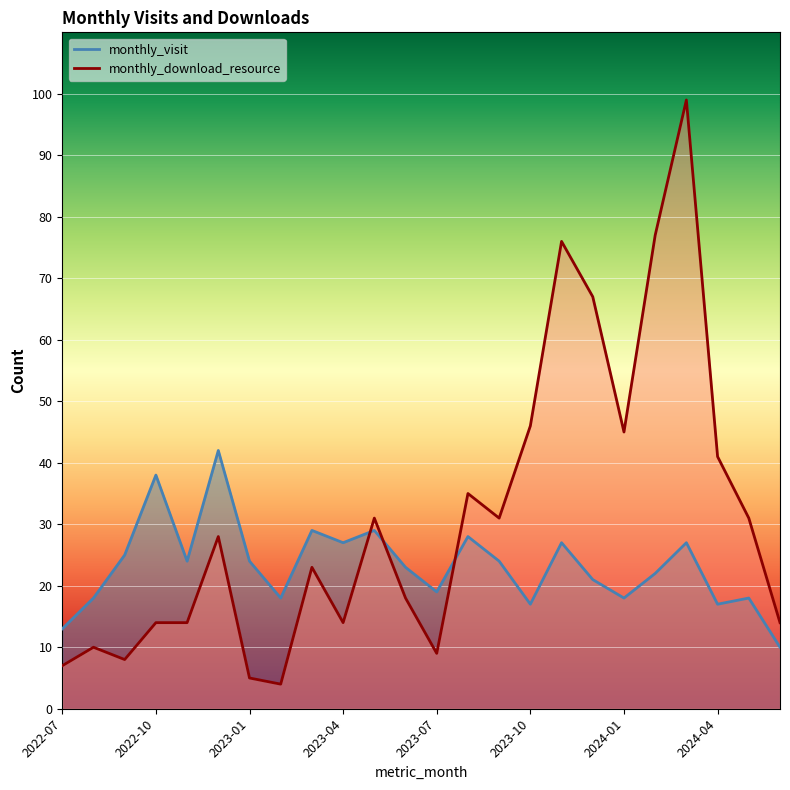

Does the chart display data point markers on the line(s)?

No